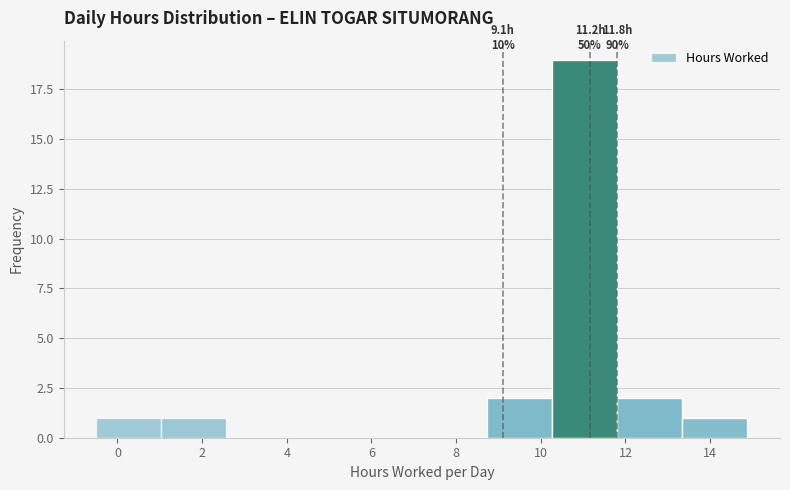

Which range on the x-axis has the tallest bar?

10.2 to 11.8